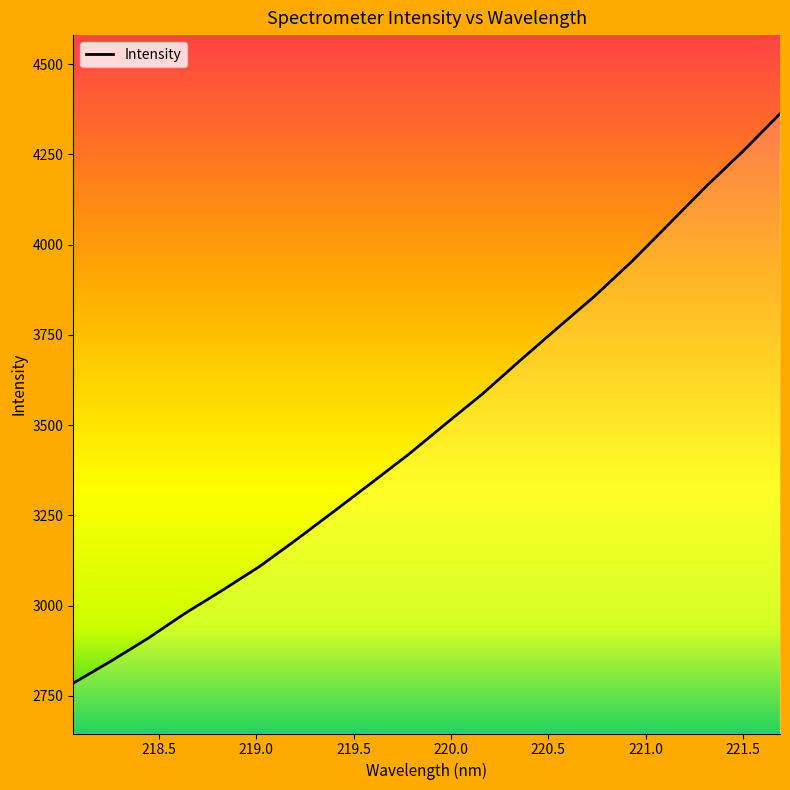

What is the minimum value shown in the chart?

2784.6